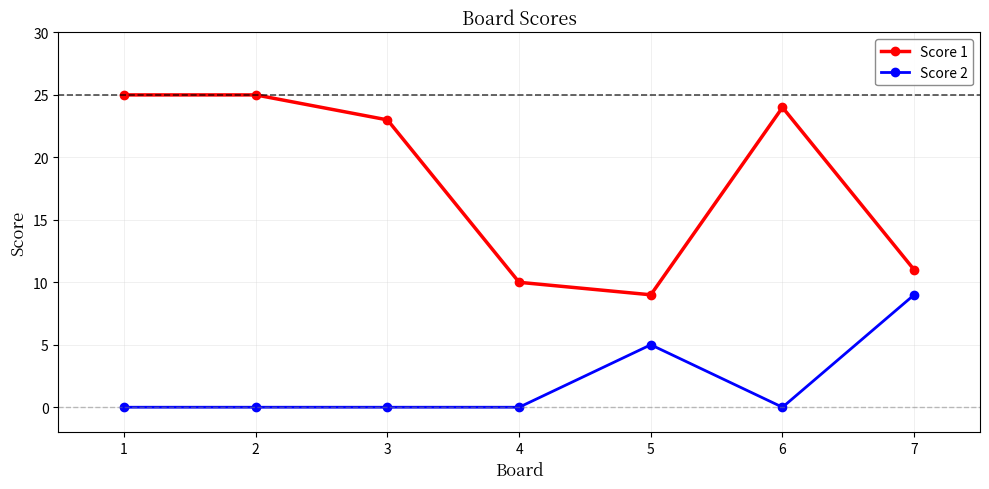

Count the Score 2 values in the range 0 to 5.

6